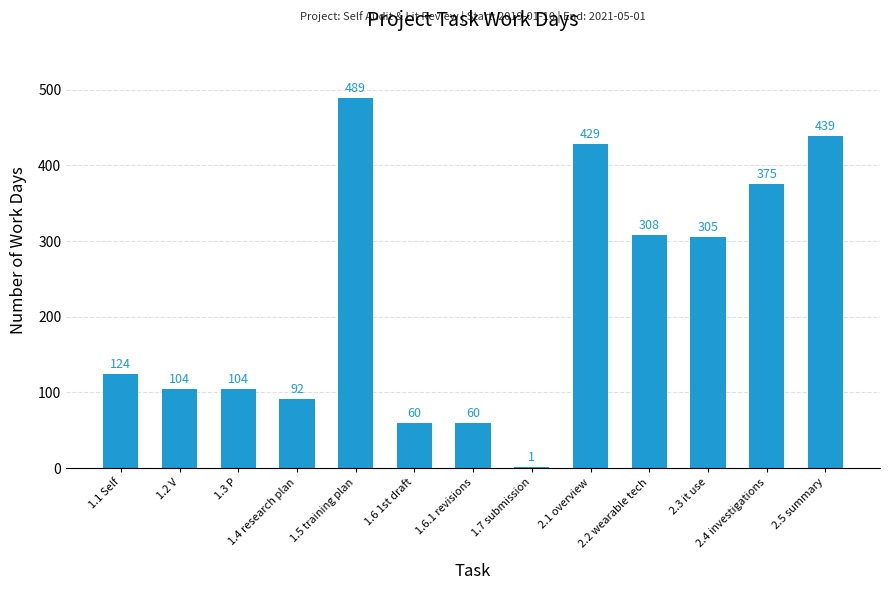

What is the change in value from 1.5 training plan to 2.4 investigations?

-114